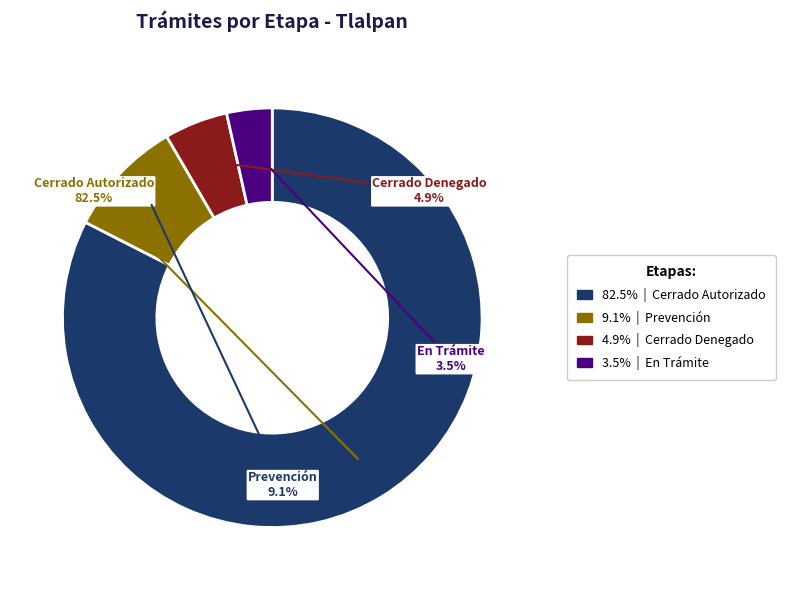

What percentage is the Cerrado Denegado slice, to the nearest percent?

5%